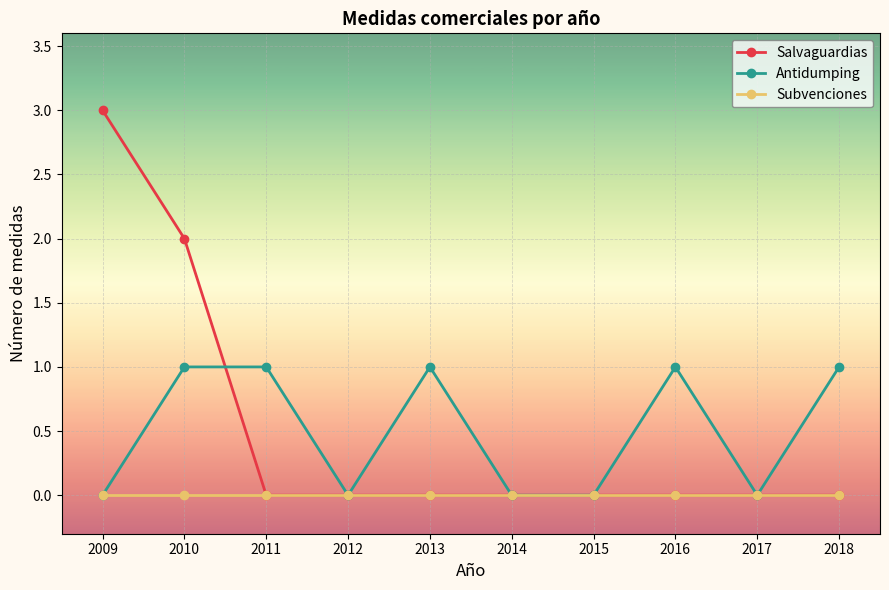

How many data points does each series have?

10